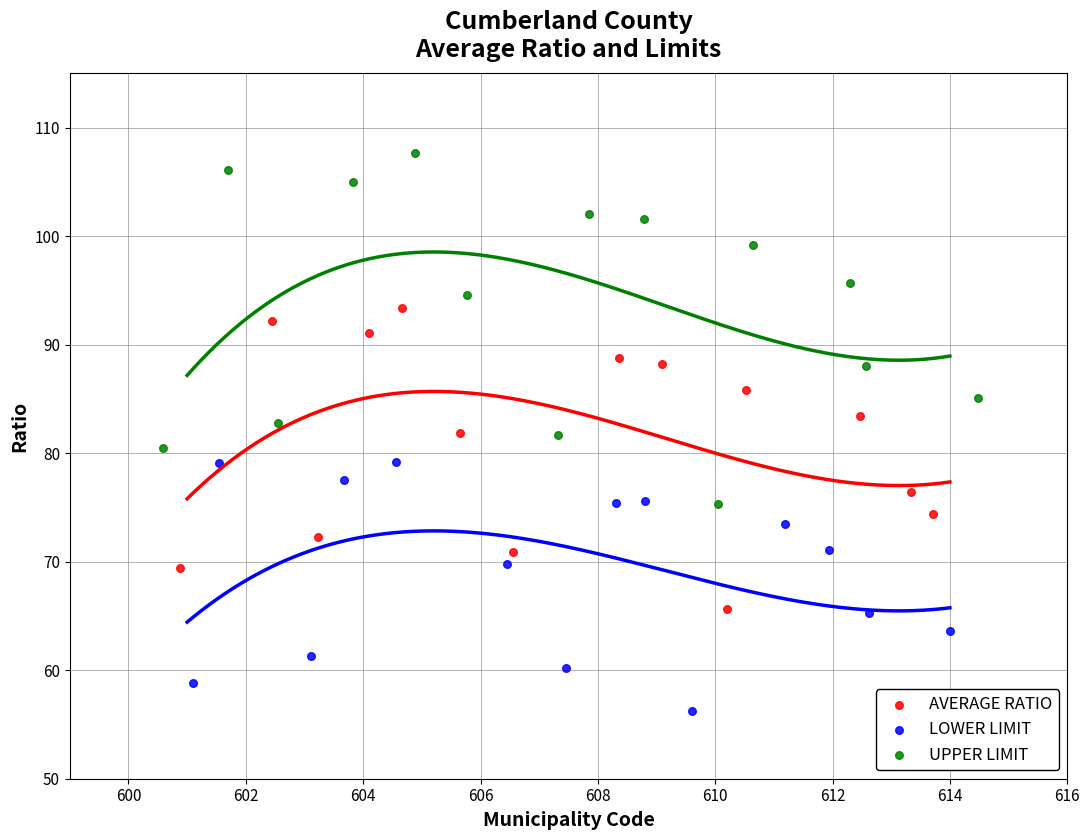

Which series has the widest spread of Y values?

UPPER LIMIT